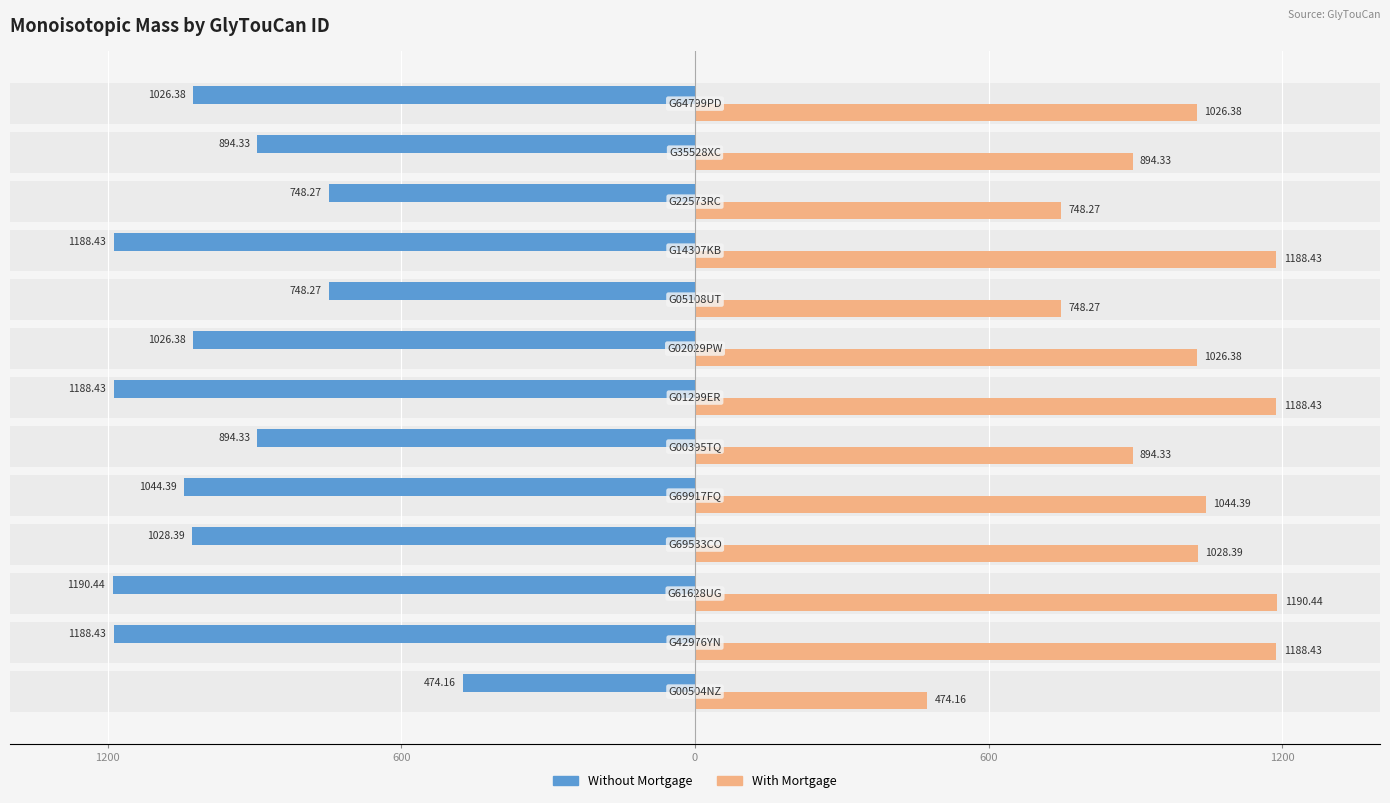

At how many categories does at least one series exceed -836?

13